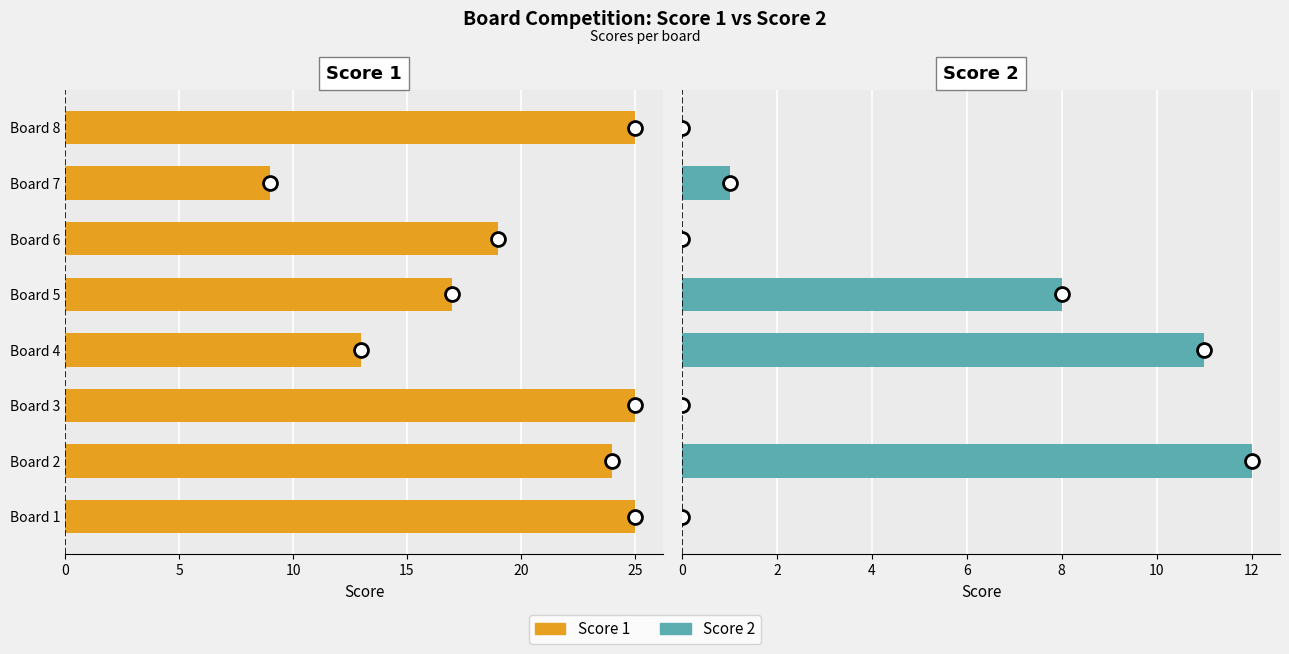

What position from the left is 15?

4